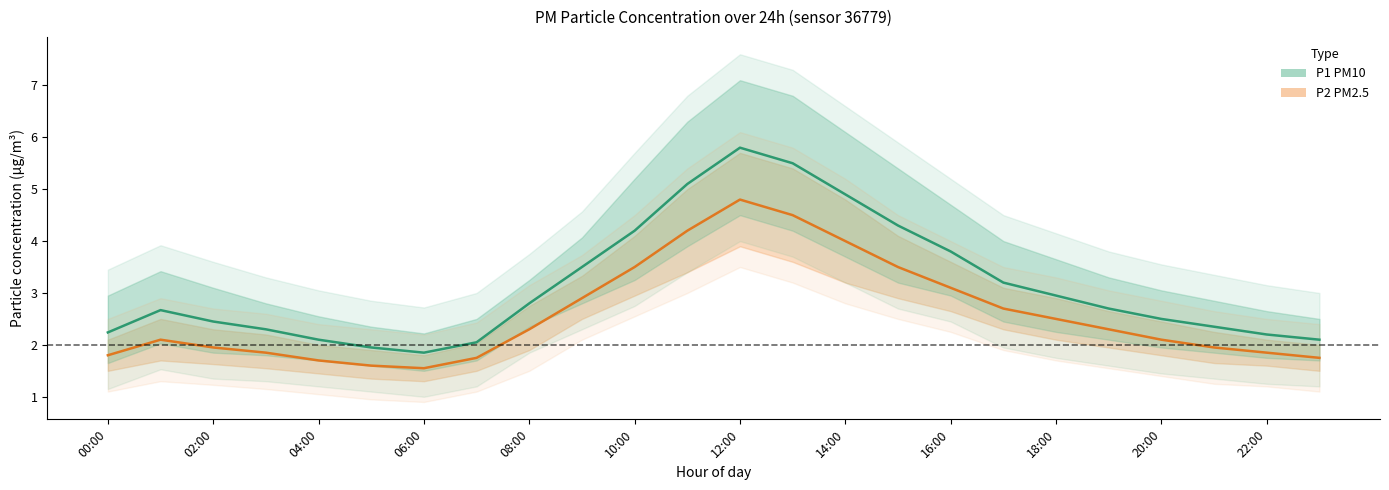

What is the average value of the P1 mid series?

3.1